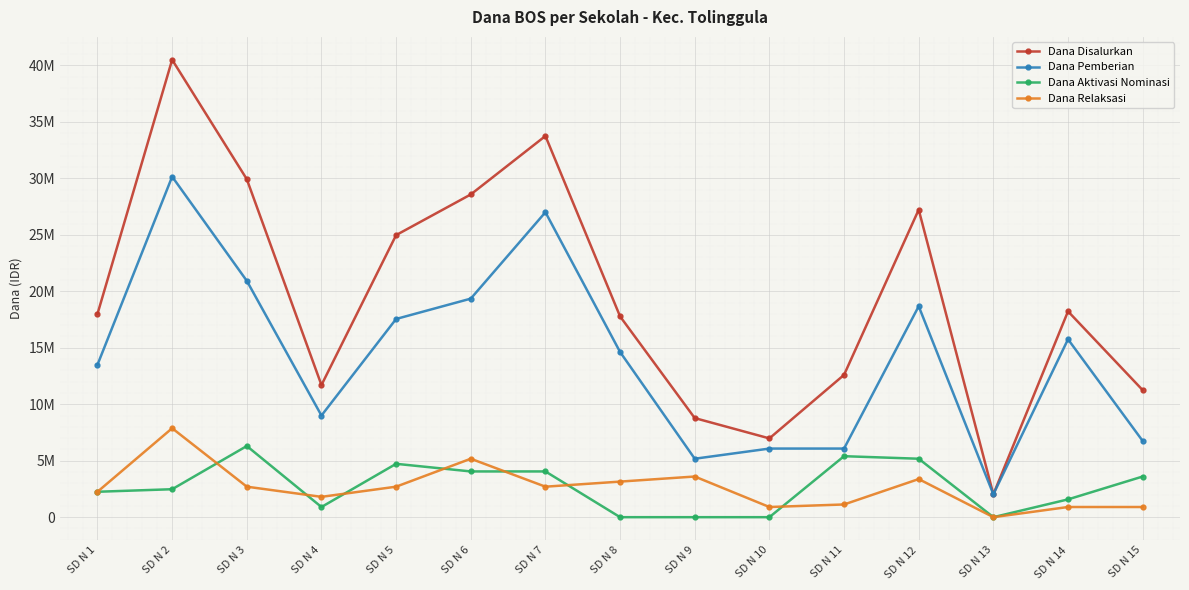

What are all the series names shown in the legend?

Dana Disalurkan, Dana Pemberian, Dana Aktivasi Nominasi, Dana Relaksasi